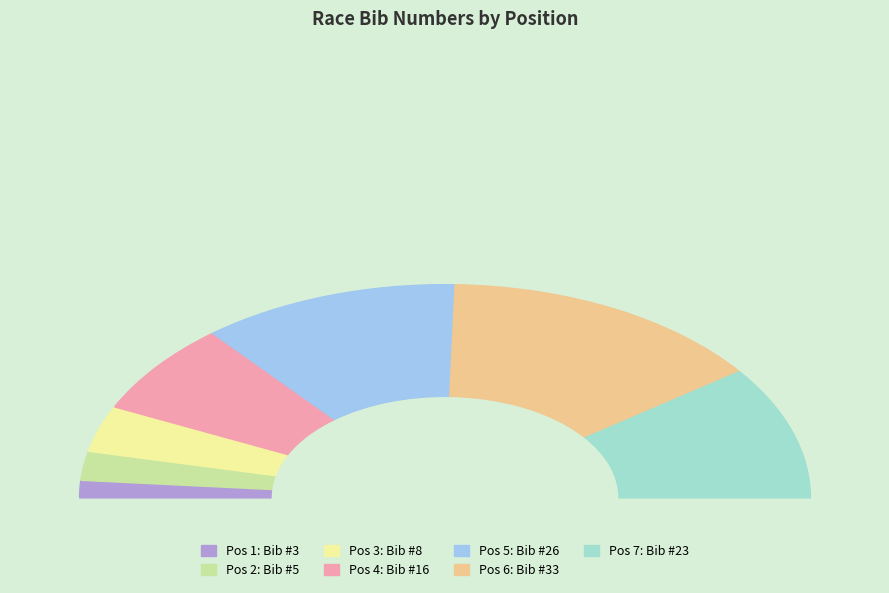

Which category has the smallest portion of the pie?

1